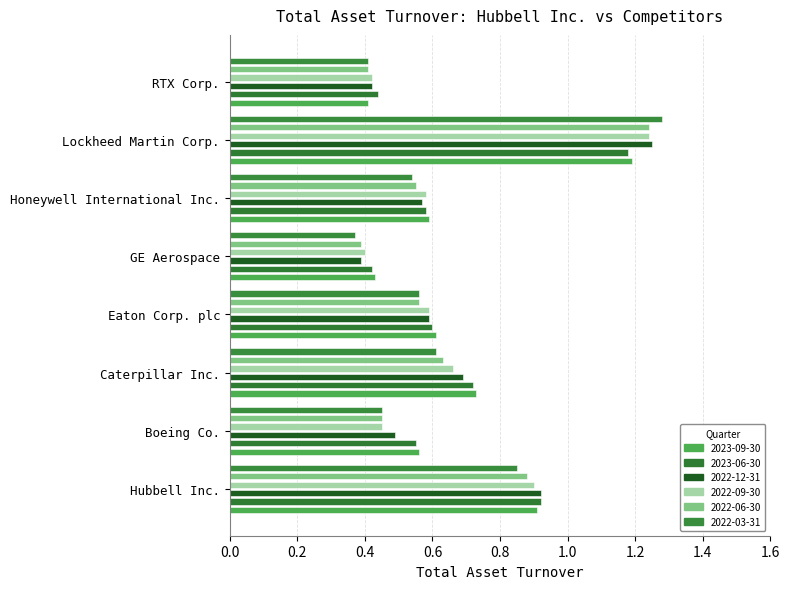

What are all the series names shown in the legend?

2023-09-30, 2023-06-30, 2022-12-31, 2022-09-30, 2022-06-30, 2022-03-31